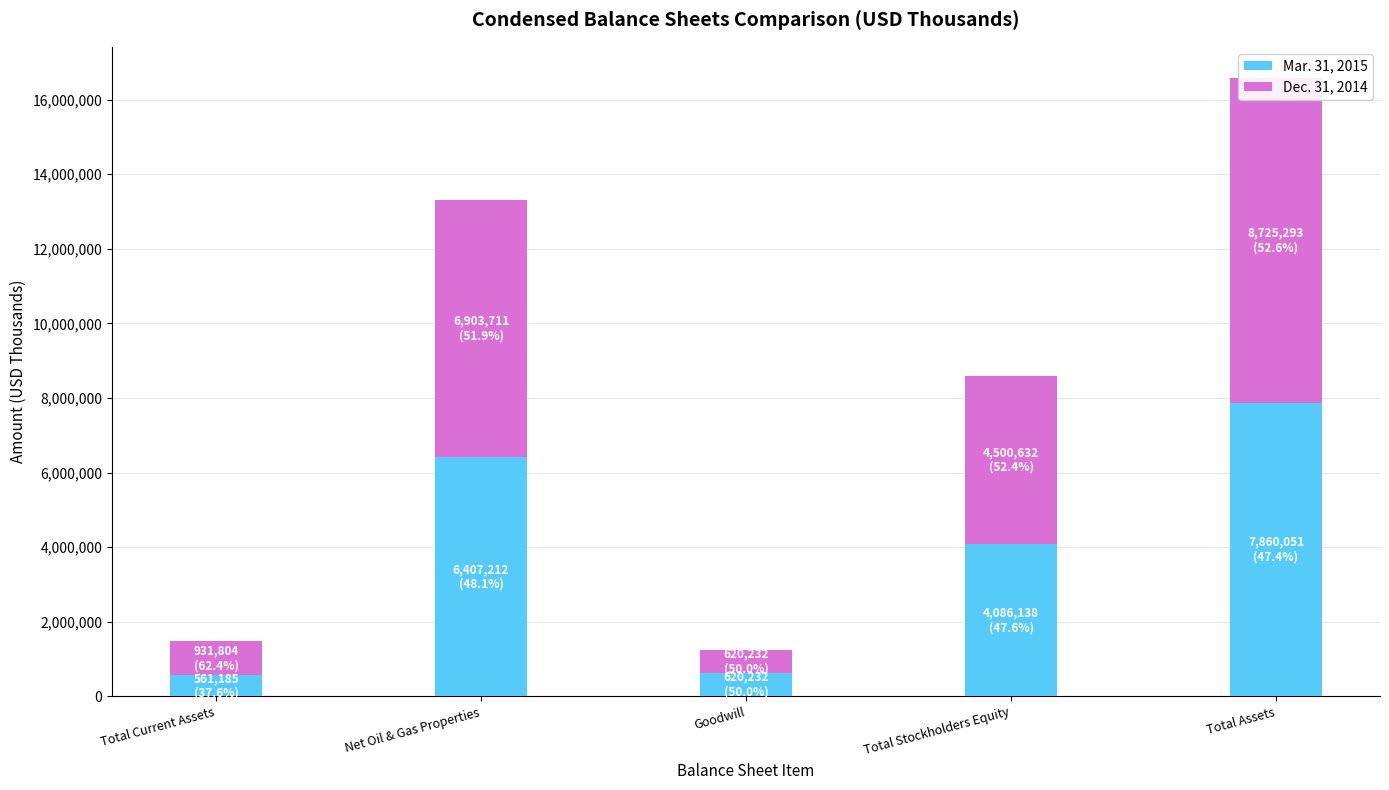

What is the total value across all series at Total Assets?

16585344